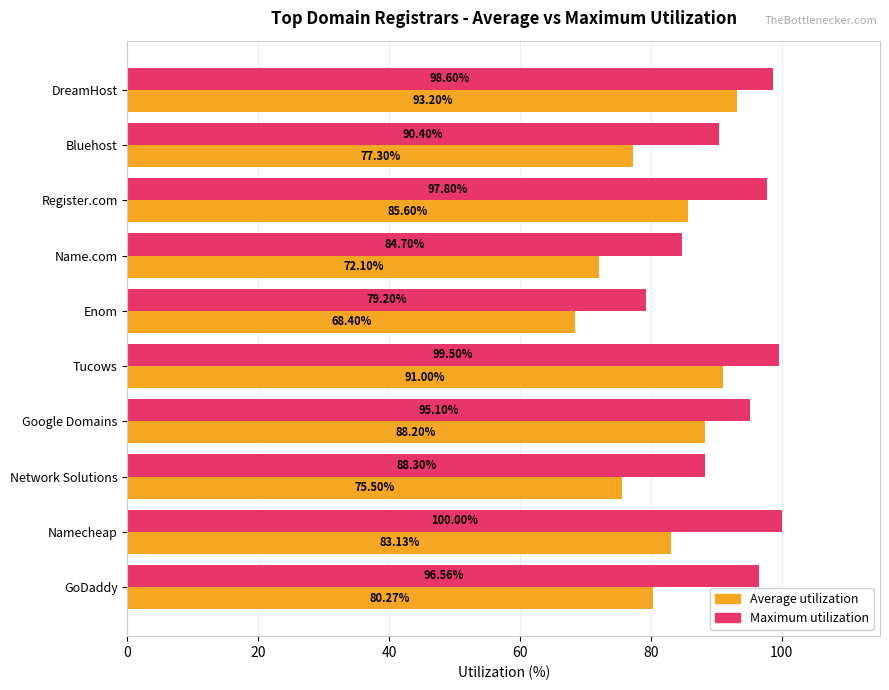

Which label corresponds to the smallest value in the chart?

Enom